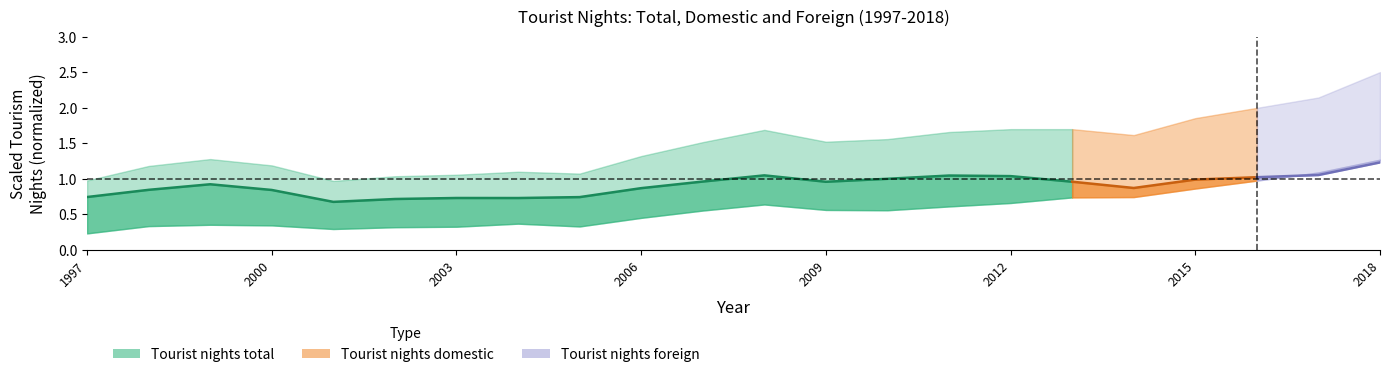

What position from the left is 1997?

1